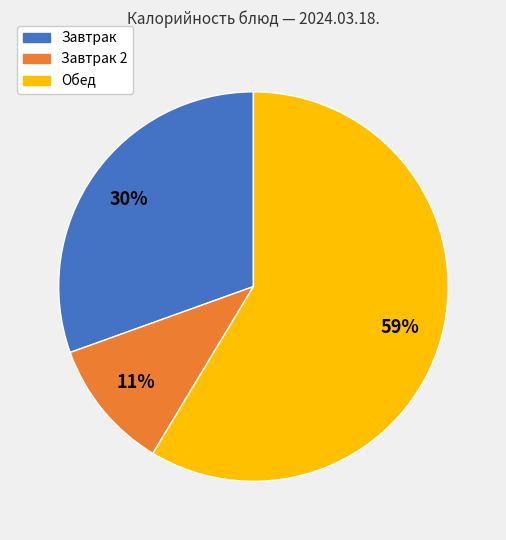

Does any single category account for the majority?

Yes